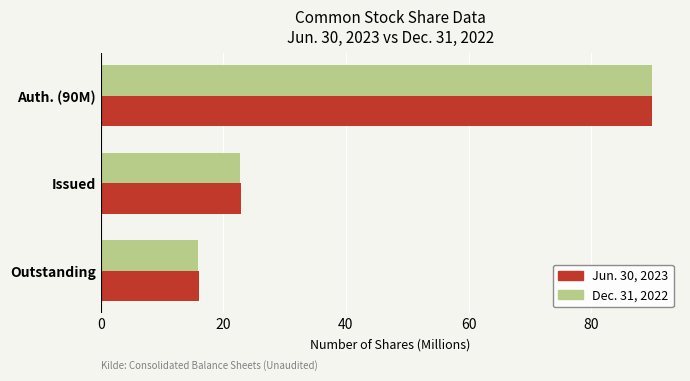

List the labels in order of Dec. 31, 2022 value, largest first.

Auth. (90M), Issued, Outstanding